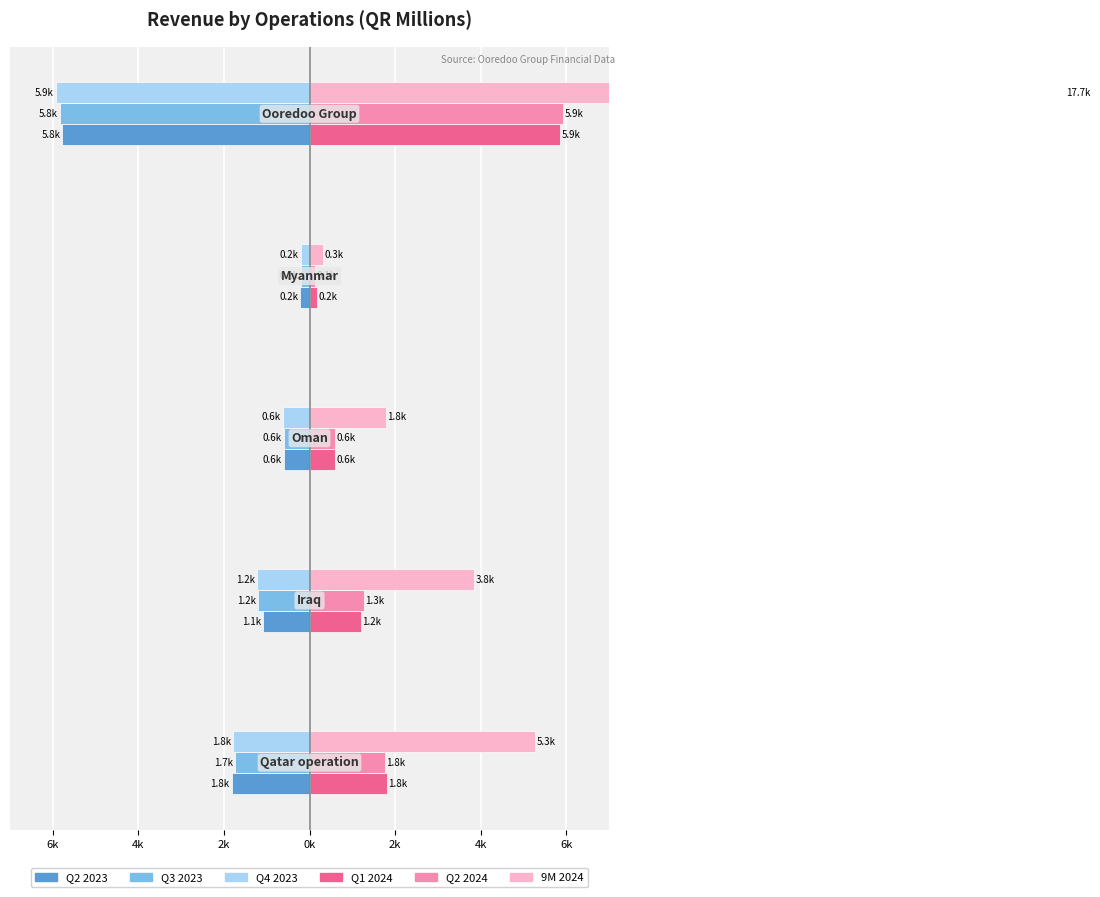

Reading left to right, extract all data points from this chart.

Q2 2023: 6k=-1817.9	4k=-1085.0	2k=-606.0	0k=-214.3	2k=-5773.5
Q3 2023: 6k=-1734.2	4k=-1197.9	2k=-598.4	0k=-206.0	2k=-5831.6
Q4 2023: 6k=-1786.4	4k=-1230.2	2k=-625.1	0k=-206.2	2k=-5923.2
Q1 2024: 6k=1815.6	4k=1209.1	2k=606.8	0k=184.6	2k=5862.6
Q2 2024: 6k=1763.2	4k=1277.3	2k=591.3	0k=133.0	2k=5933.9
9M 2024: 6k=5275.6	4k=3846.8	2k=1785.6	0k=317.5	2k=17657.5